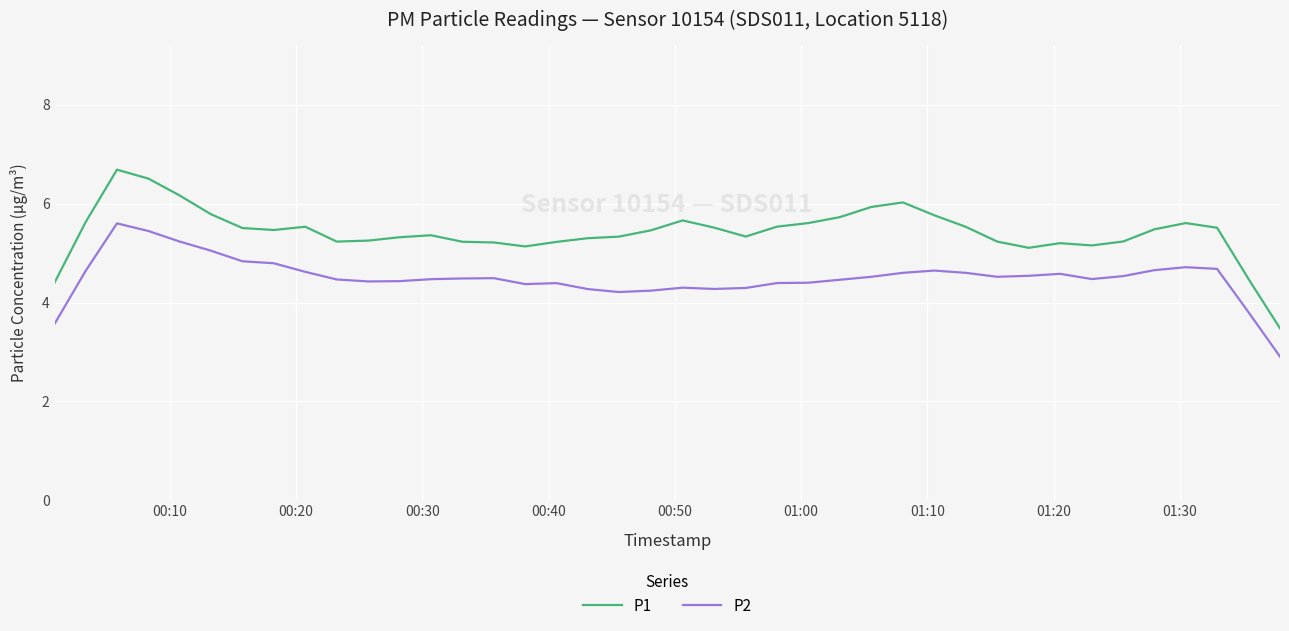

Which series has the widest spread of values?

P1